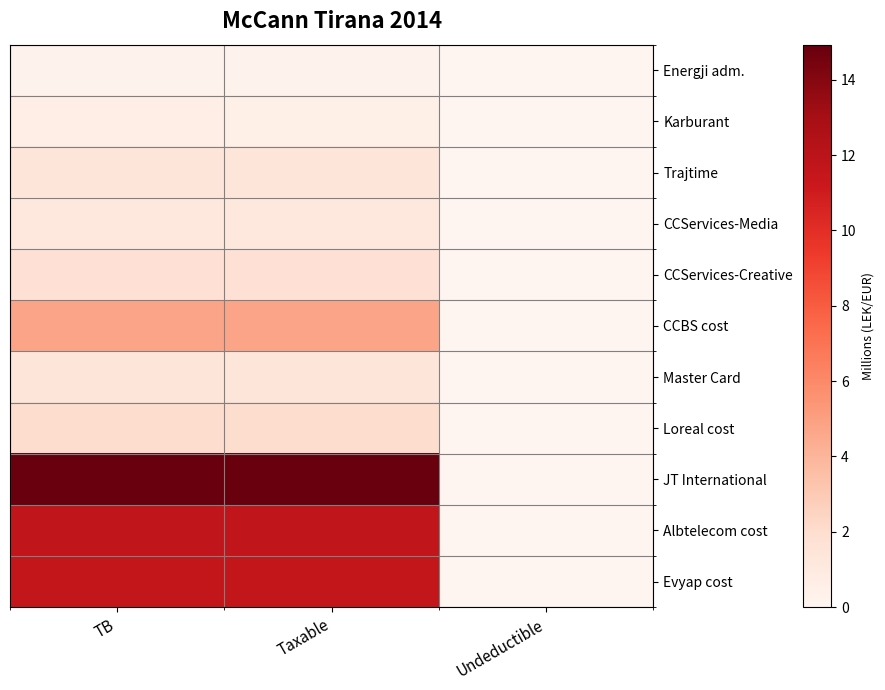

Rank the series by their maximum value, from highest to lowest.

JT International, Albtelecom cost, Evyap cost, CCBS cost, Loreal cost, CCServices-Creative, Master Card, Trajtime, CCServices-Media, Karburant, Energji adm.